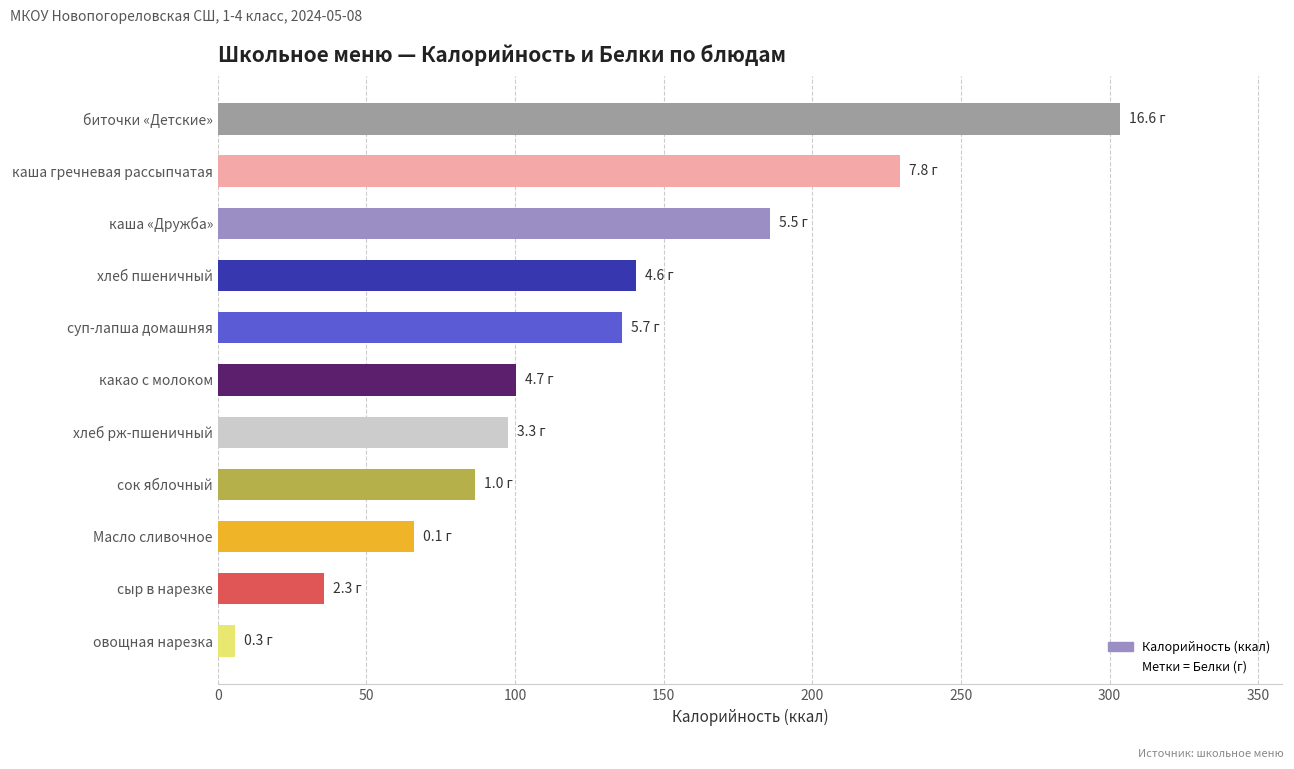

Reading top to bottom, transcribe all the data shown in this chart.

биточки «Детские»=303.4	каша гречневая рассыпчатая=229.4	каша «Дружба»=185.8	хлеб пшеничный=140.6	суп-лапша домашняя=135.9	какао с молоком=100.4	хлеб рж-пшеничный=97.8	сок яблочный=86.6	Масло сливочное=66.1	сыр в нарезке=35.8	овощная нарезка=5.8